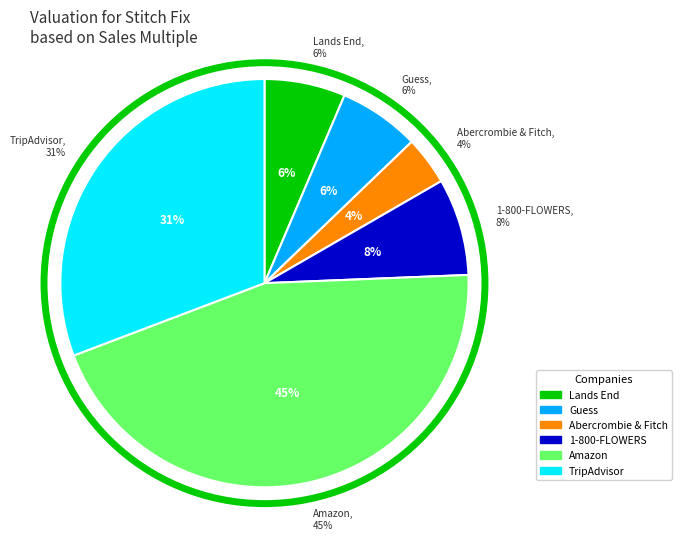

Approximately how many times larger is the value at Lands End compared to Guess?

1.0